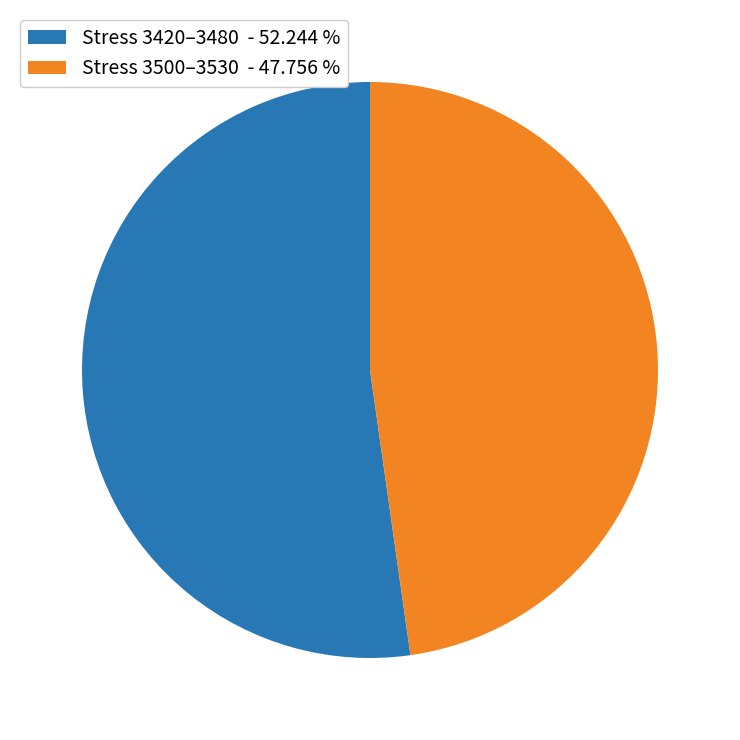

Combined, do Stress 3500–3530 - 47.756 % and Stress 3420–3480 - 52.244 % account for over 50%?

Yes